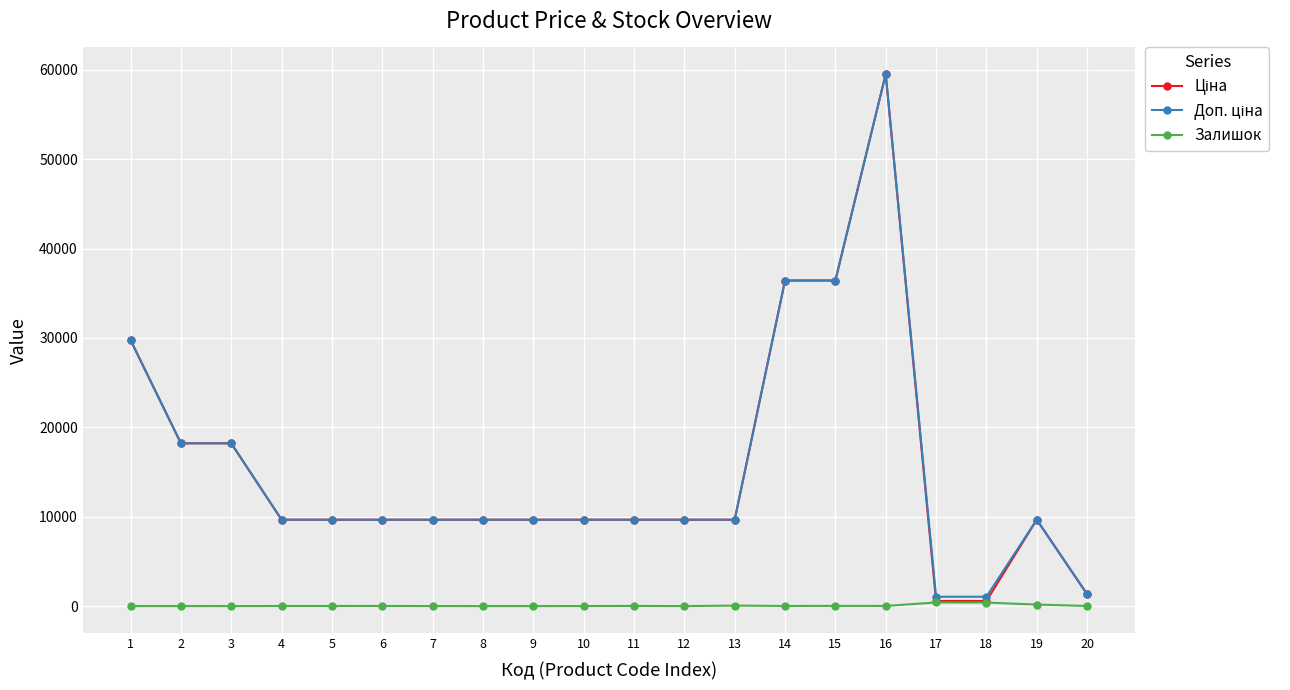

True or false: Залишок has more than 2 points higher than both neighbors.

True